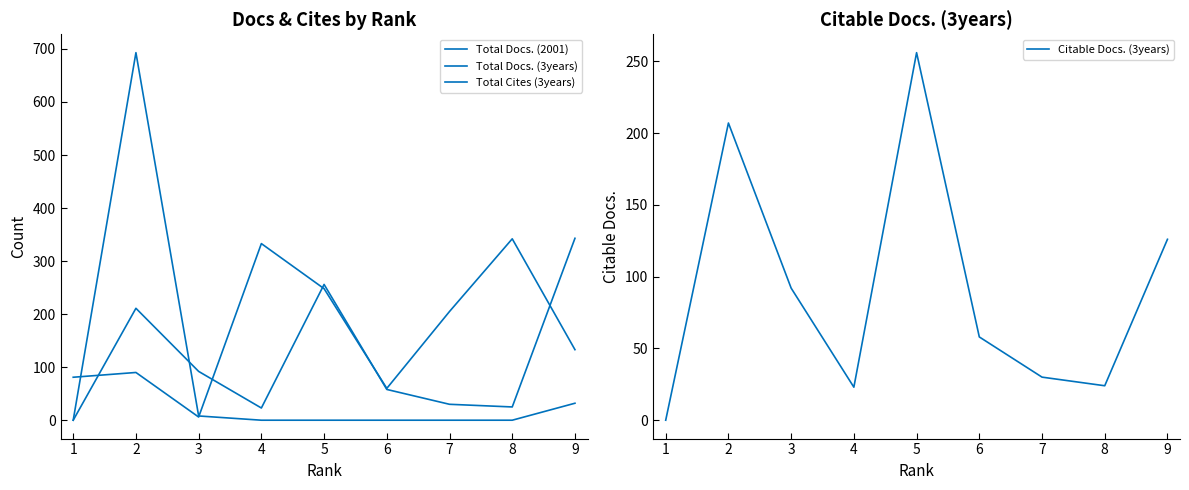

What is the highest value of the Citable Docs. (3years) series?

256